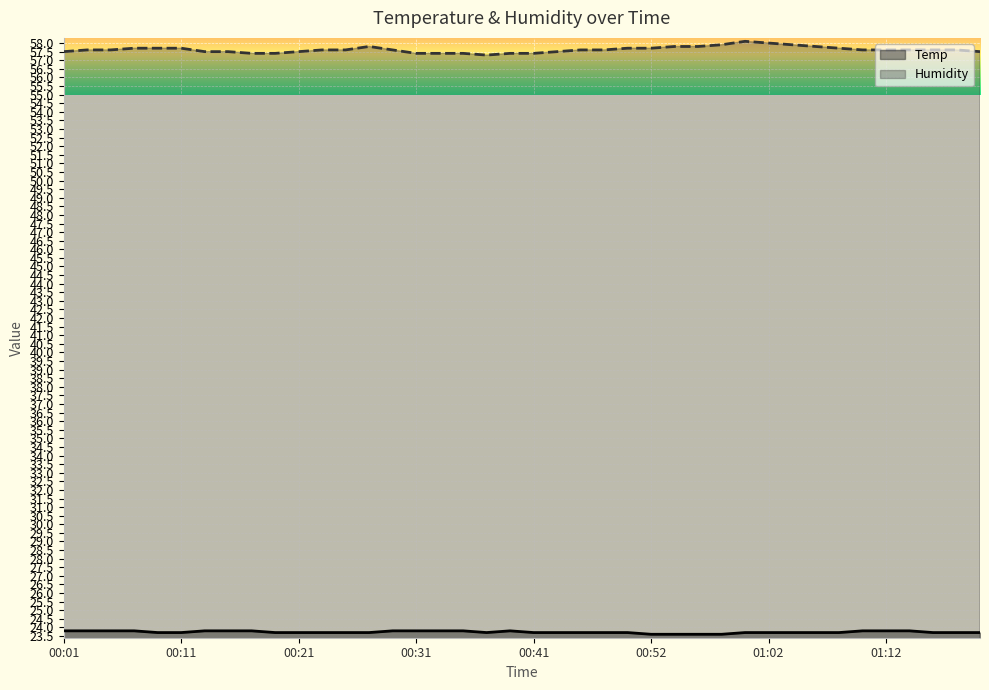

Which series has the largest range (max minus min)?

Humidity